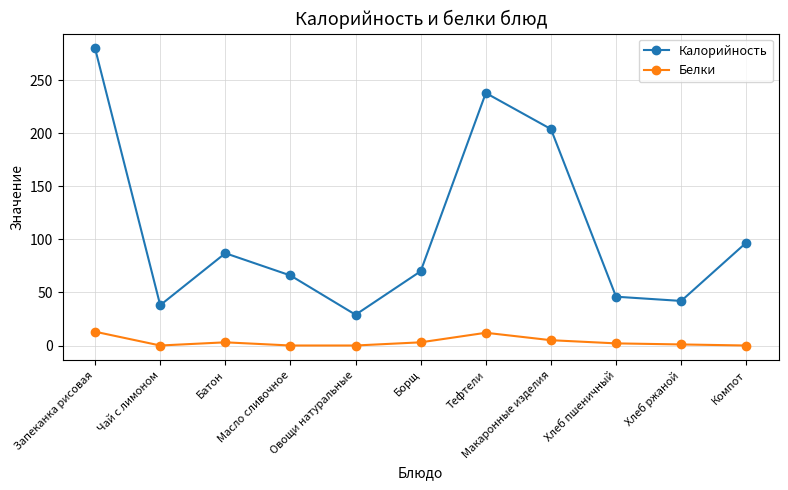

How many data points in Калорийность are less than 70?

5